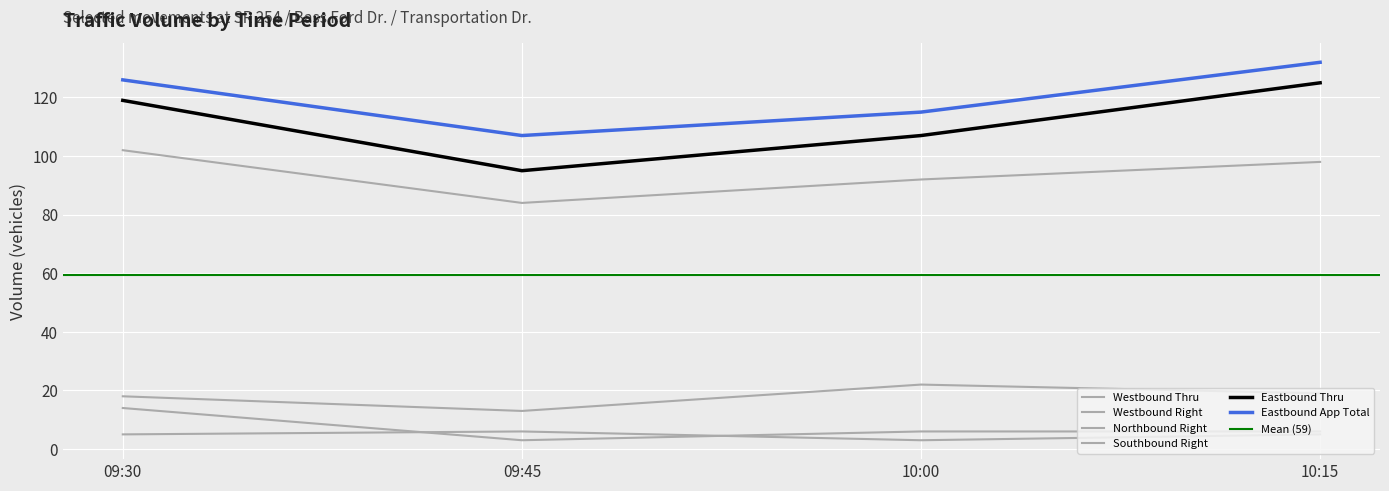

Reading left to right, transcribe all the data shown in this chart.

Eastbound App Total: 126	107	115	132
Westbound Thru: 102	84	92	98
Westbound Right: 18	13	22	19
Northbound Right: 14	3	6	6
Eastbound Thru: 119	95	107	125
Southbound Right: 5	6	3	5